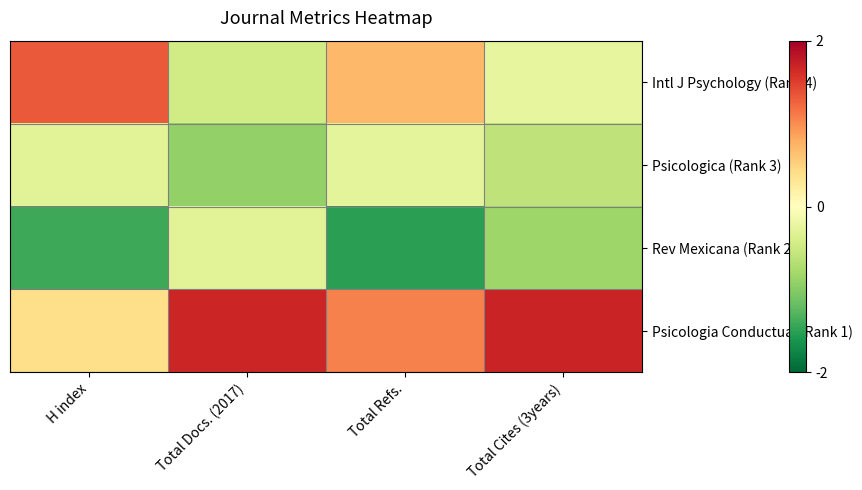

Reading right to left, list all the values displayed in this chart.

Intl J Psychology (Rank 4): Total Cites (3years)=-0.2	Total Refs.=0.7	Total Docs. (2017)=-0.5	H index=1.3
Psicologica (Rank 3): Total Cites (3years)=-0.6	Total Refs.=-0.3	Total Docs. (2017)=-0.9	H index=-0.3
Rev Mexicana (Rank 2): Total Cites (3years)=-0.8	Total Refs.=-1.5	Total Docs. (2017)=-0.3	H index=-1.4
Psicologia Conductual (Rank 1): Total Cites (3years)=1.7	Total Refs.=1.1	Total Docs. (2017)=1.7	H index=0.4